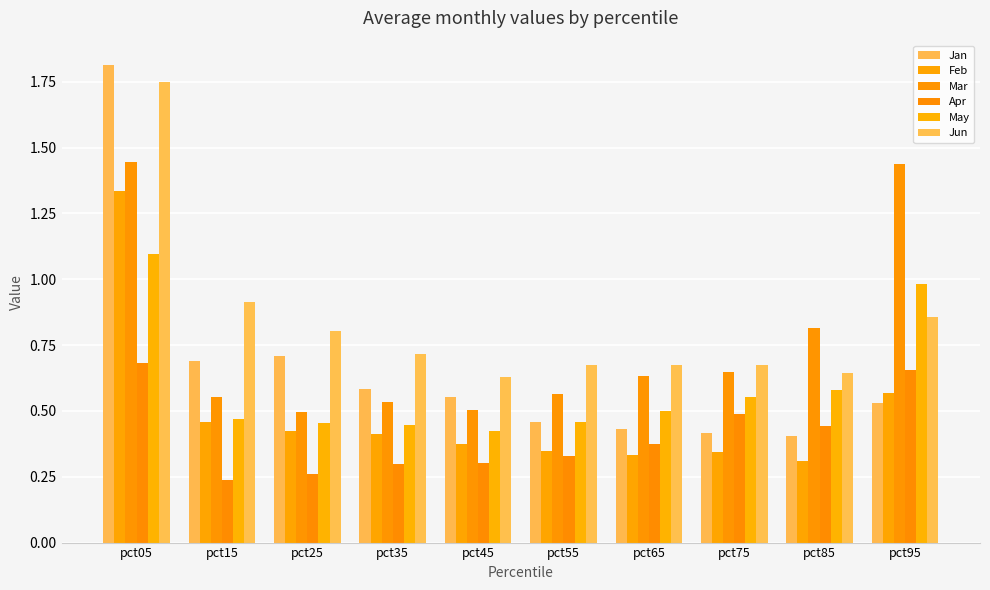

How many bars are there in total?

60